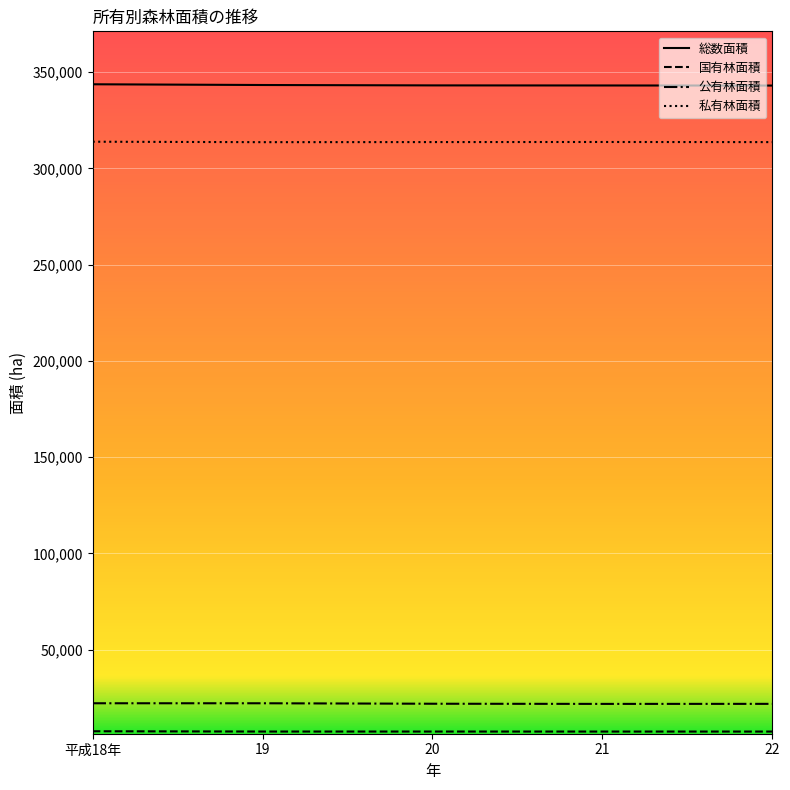

True or false: 私有林面積 has a value of 476021.3 at 20.

False